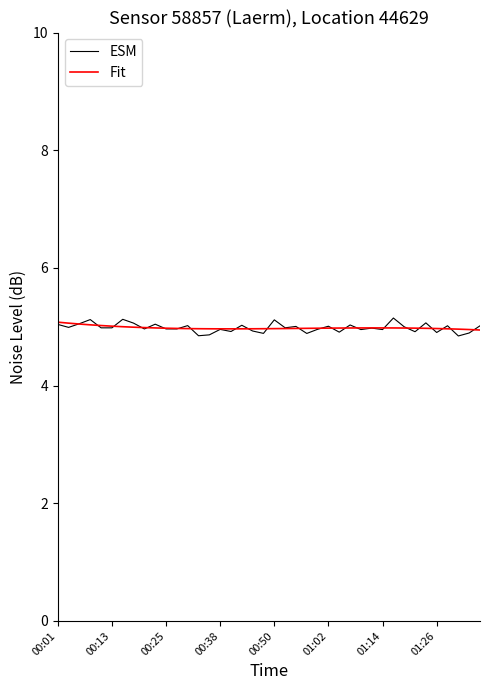

What is the highest value of the ESM series?

5.1